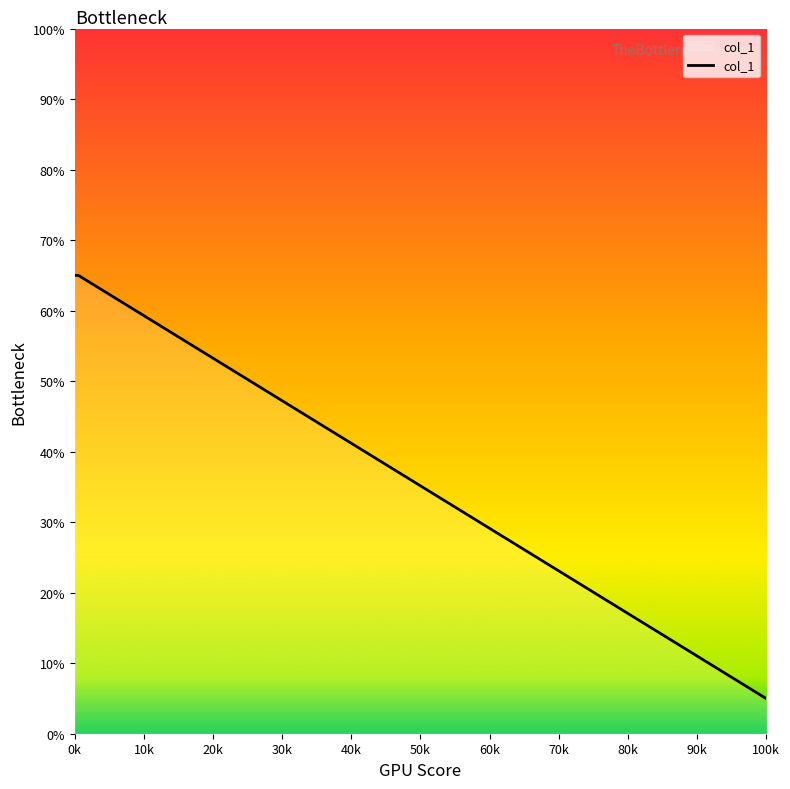

How many series are shown in this chart?

1